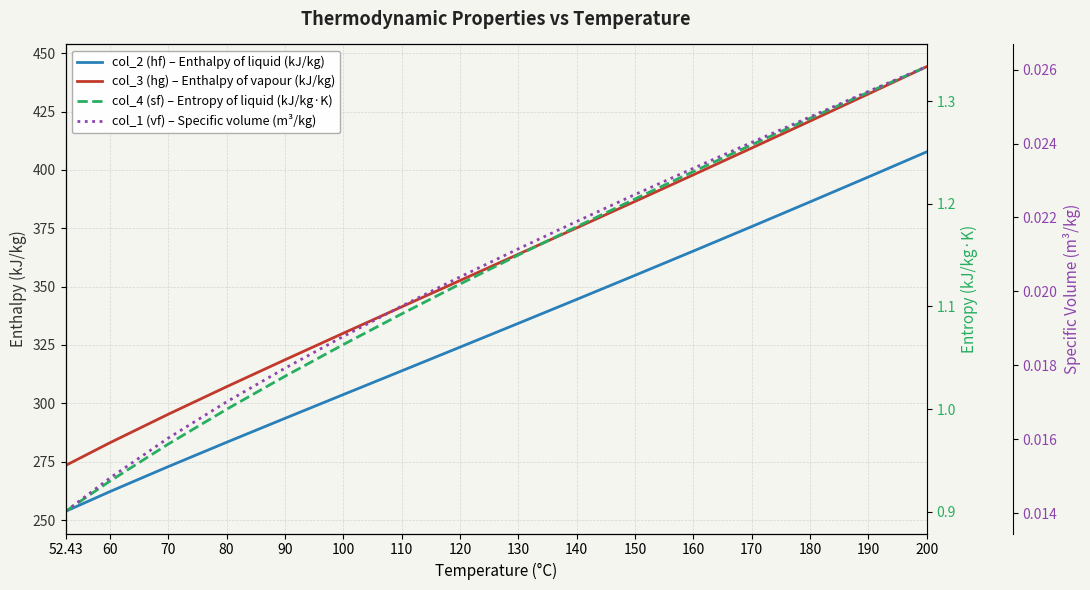

Which has a higher value, 190 or 140?

190